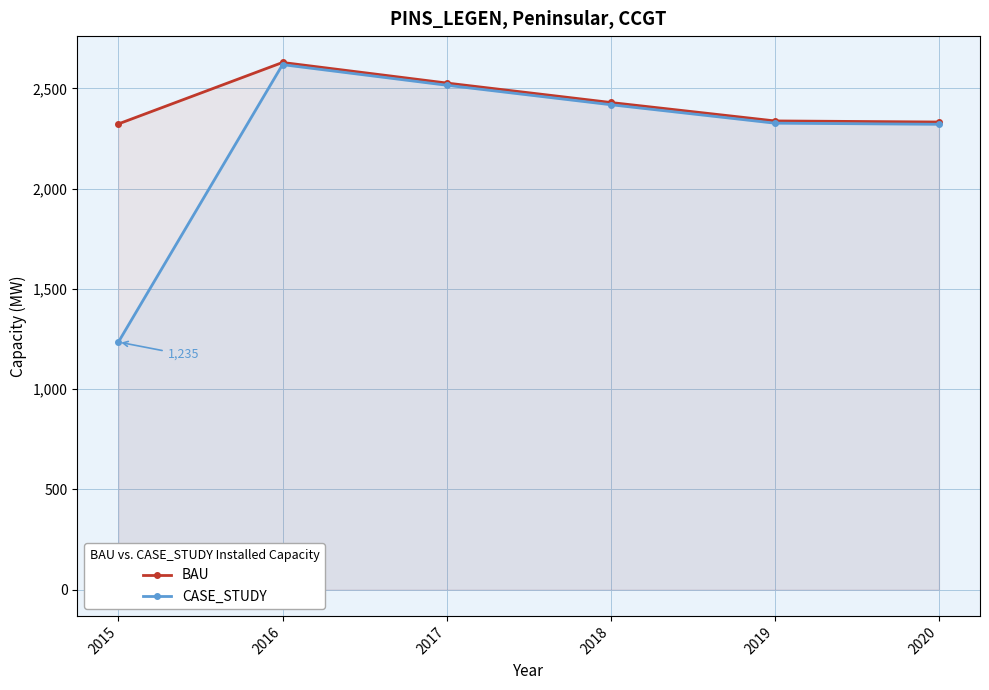

At 2020, list the series in order from largest to smallest.

BAU, CASE_STUDY